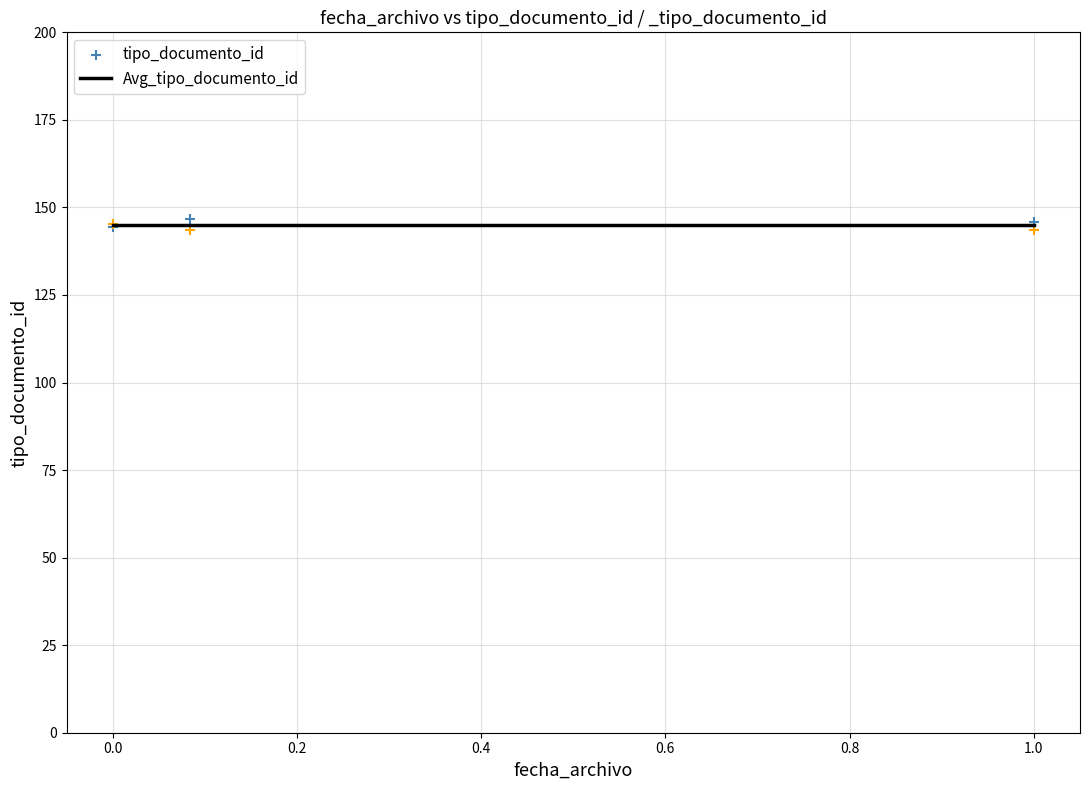

Which series has the largest Y range (max minus min)?

tipo_documento_id